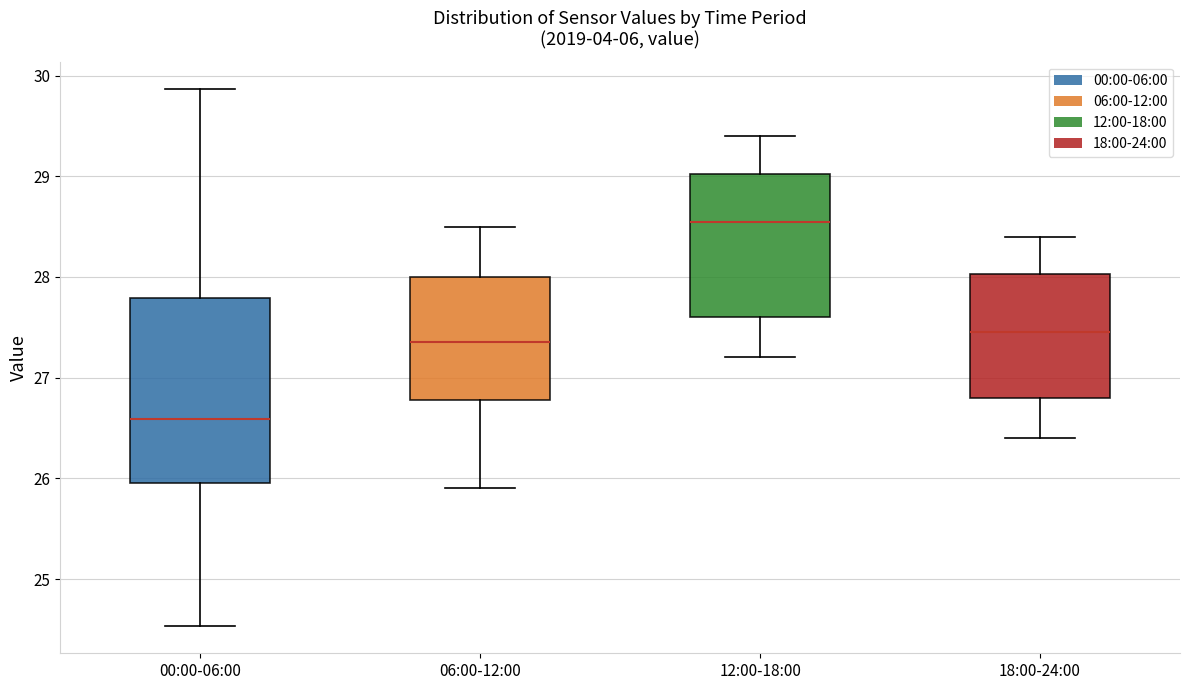

Which box's median line is the highest?

12:00-18:00